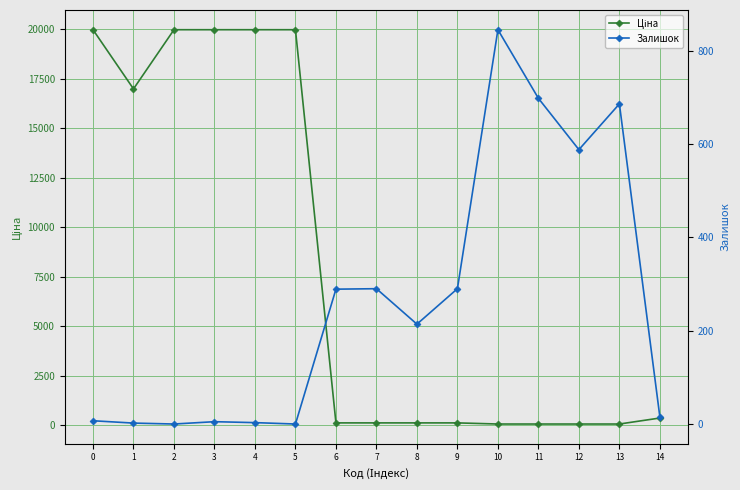

What are all the series names shown in the legend?

Ціна, Залишок